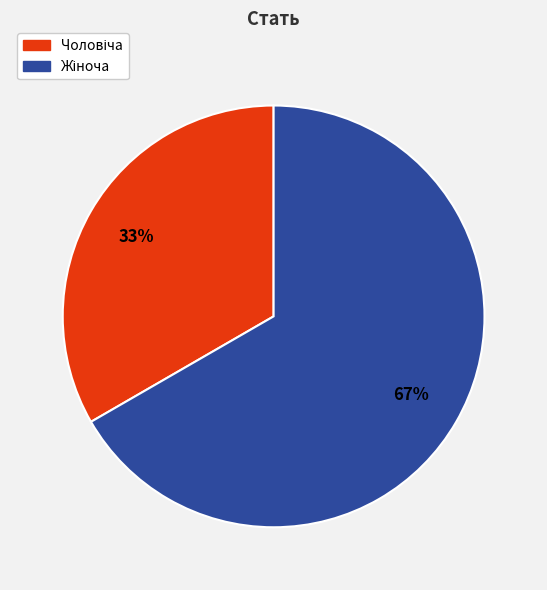

To the nearest percent, what is the average slice percentage?

50%